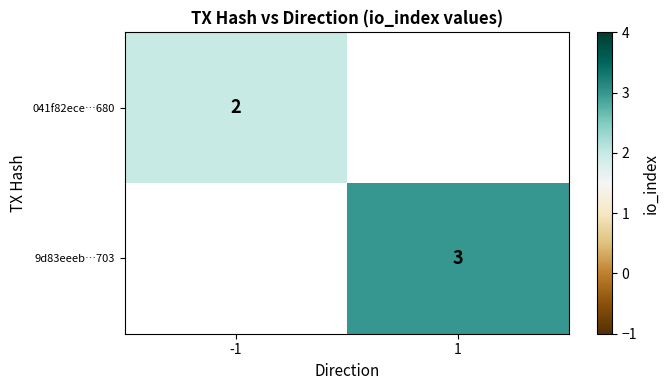

How many series are shown in this chart?

2